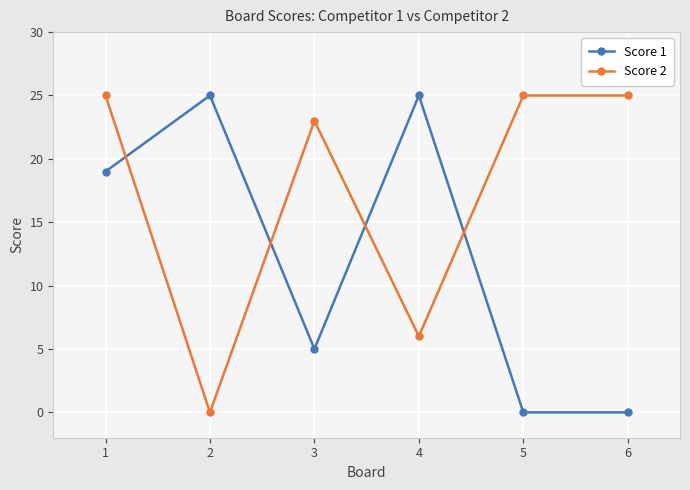

Reading left to right, what are all the values shown in this chart?

Score 1: 19	25	5	25	0	0
Score 2: 25	0	23	6	25	25